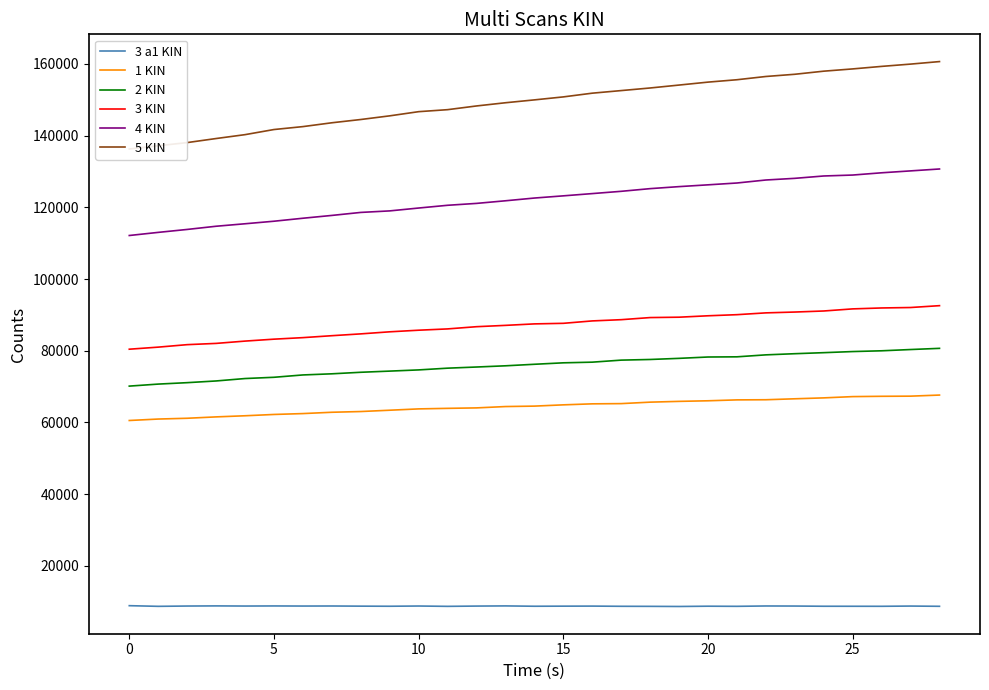

Which series has the largest range (max minus min)?

5 KIN